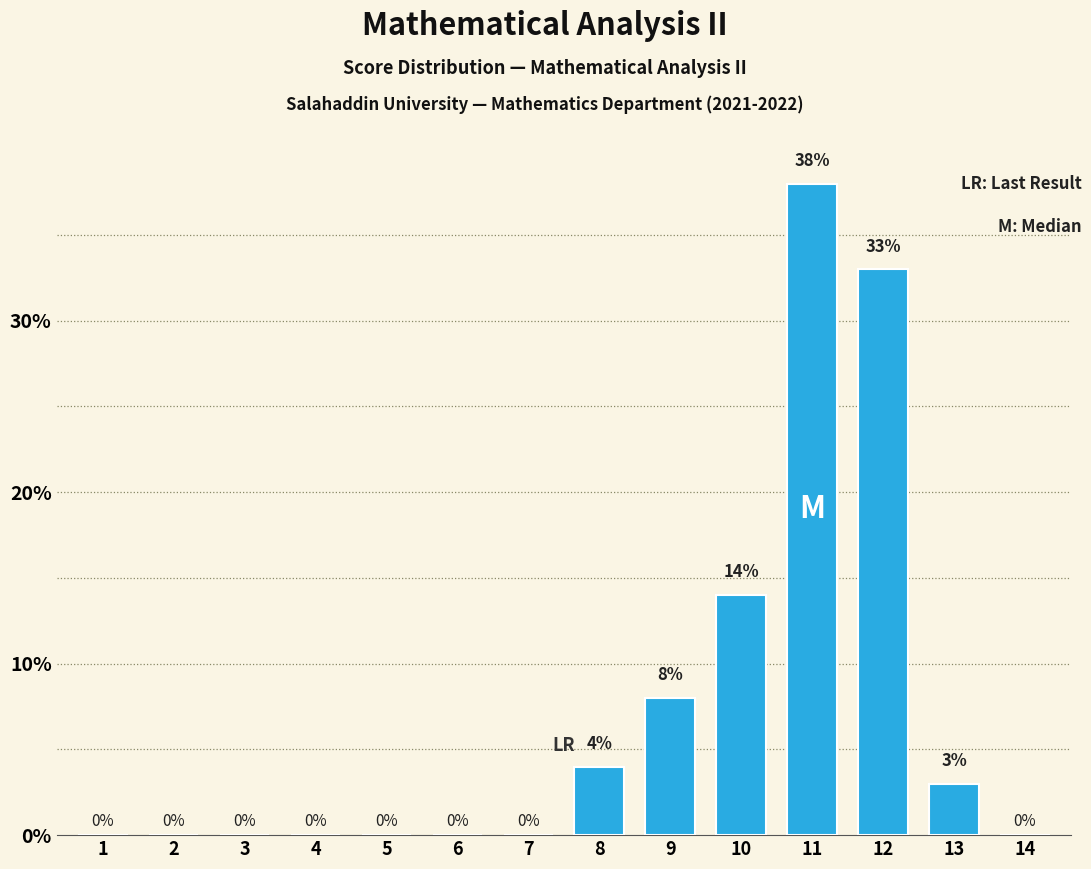

Reading left to right, list all the values displayed in this chart.

1=0	2=0	3=0	4=0	5=0	6=0	7=0	8=4	9=8	10=14	11=38	12=33	13=3	14=0